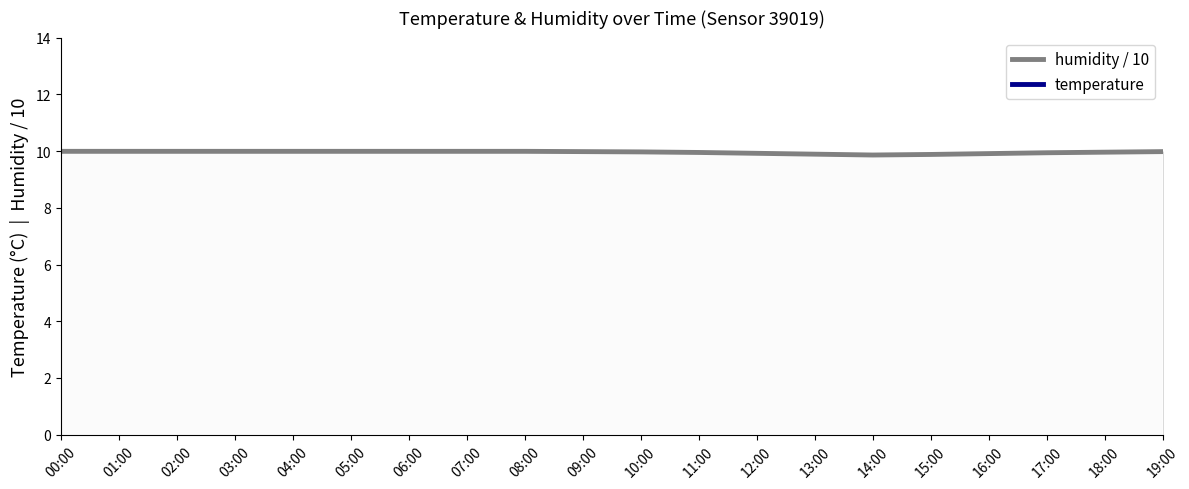

Does the chart display data point markers on the line(s)?

No